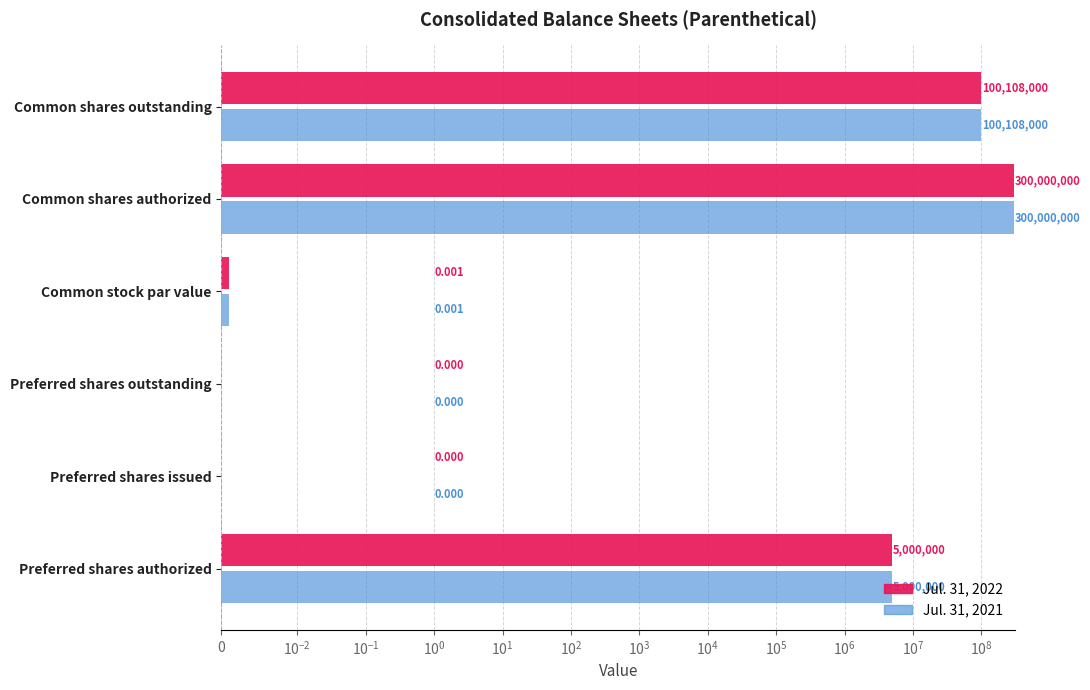

Rank the series by their maximum value, from lowest to highest.

Jul. 31, 2022, Jul. 31, 2021